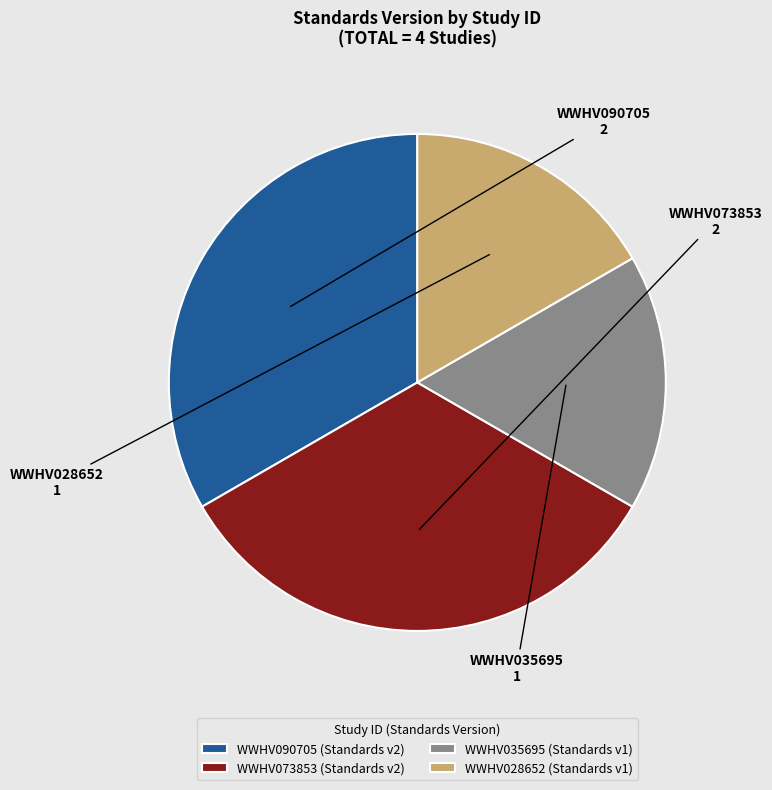

Which has a higher value, WWHV073853 or WWHV035695?

WWHV073853